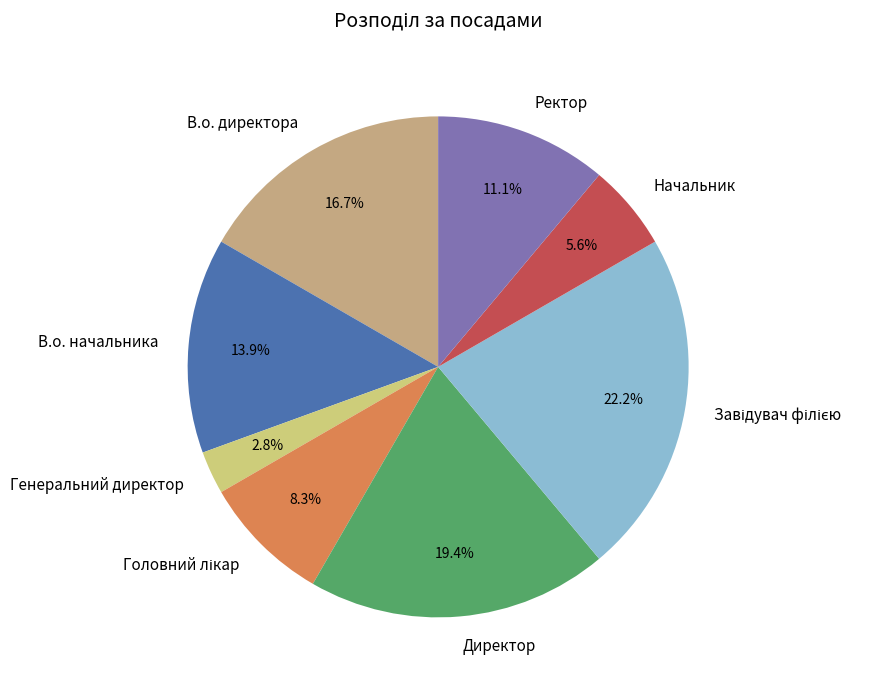

To the nearest percent, what is the difference between the largest and smallest slice percentages?

19%